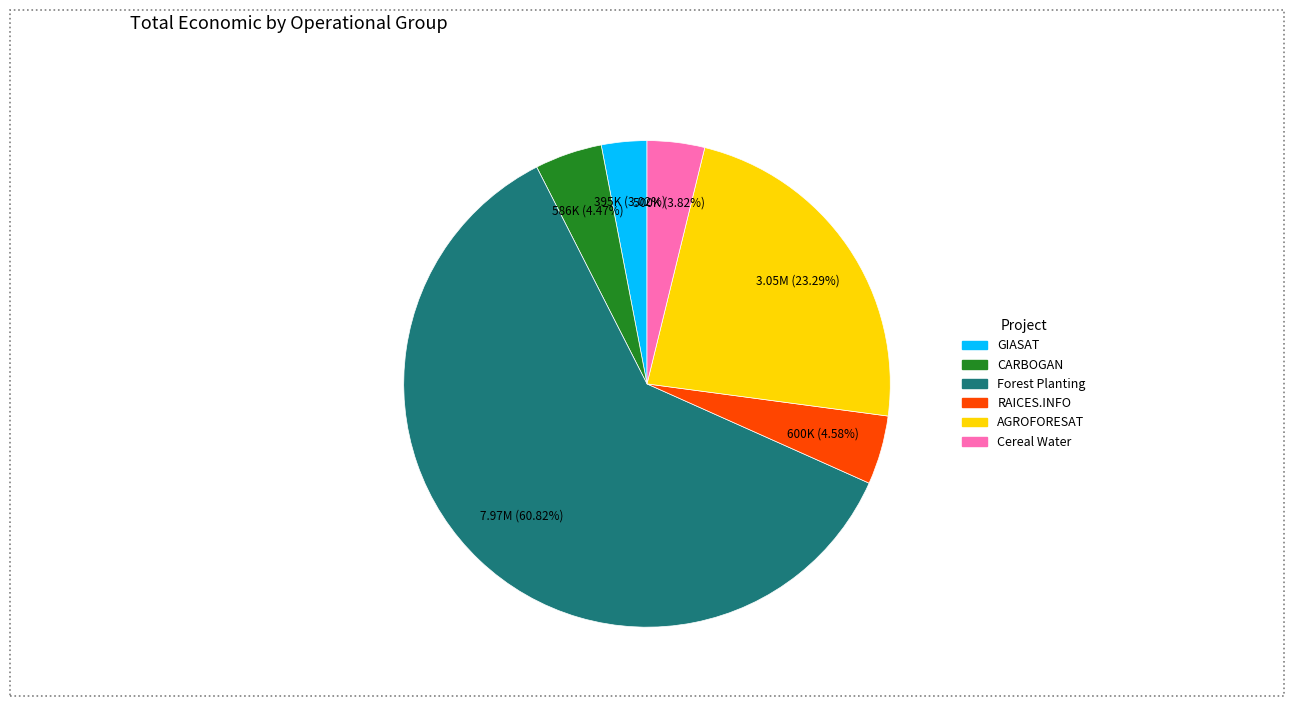

Does any single category account for the majority?

Yes